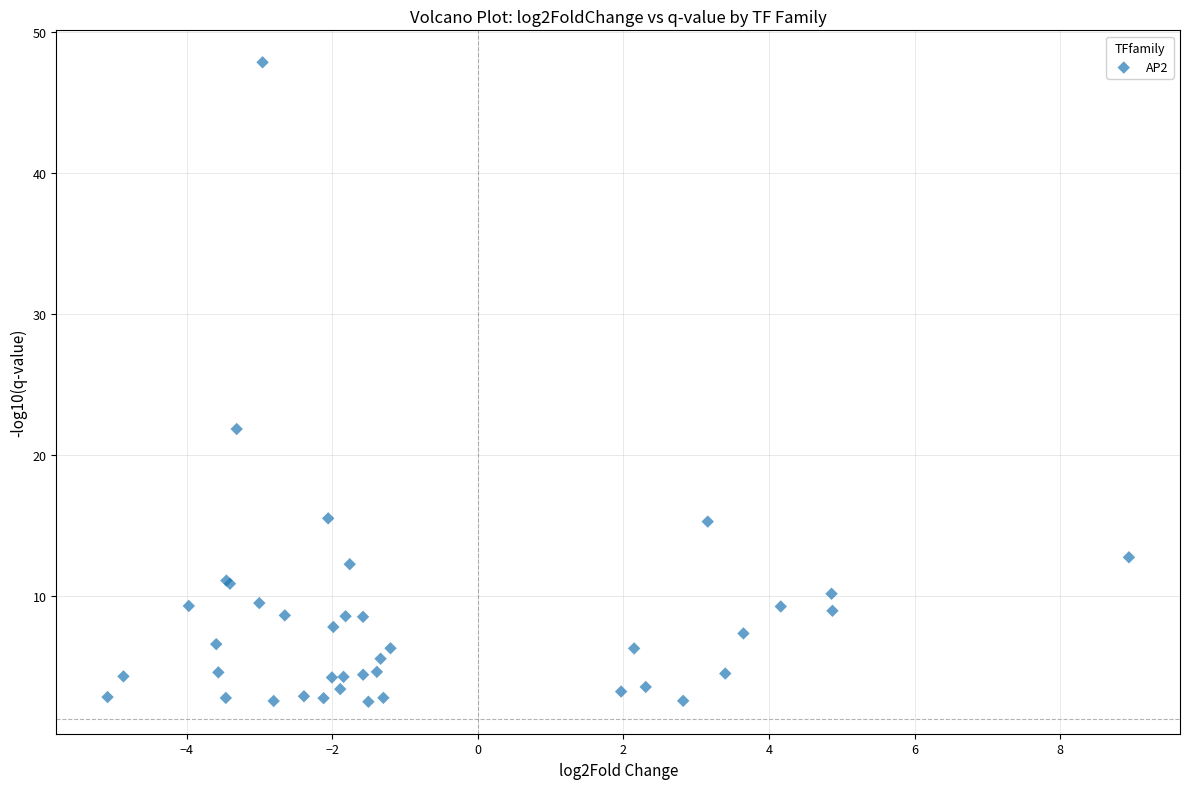

What Y value in the scatter plot is closest to 25?

21.8